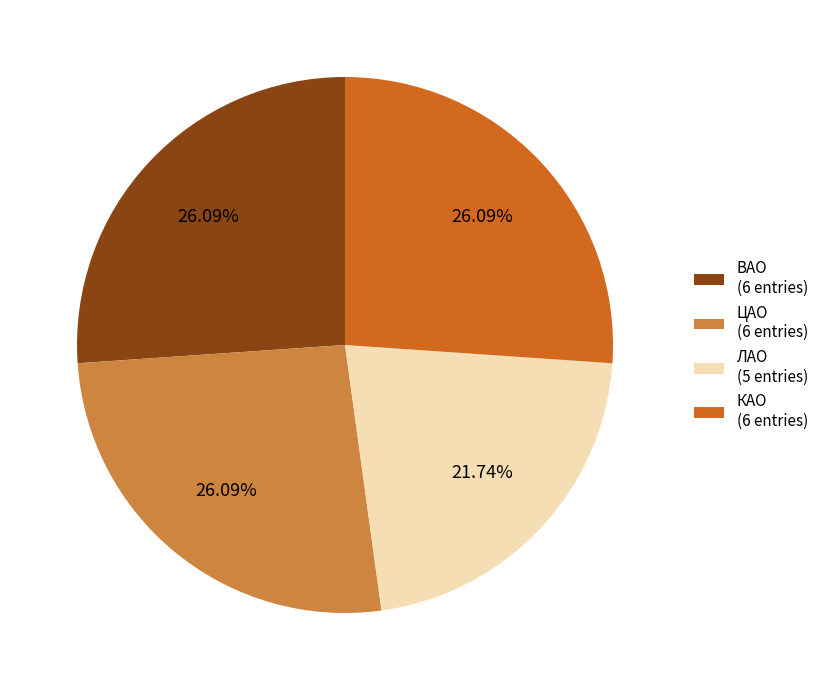

Does ЛАО (5 entries) represent more than half of the total?

No